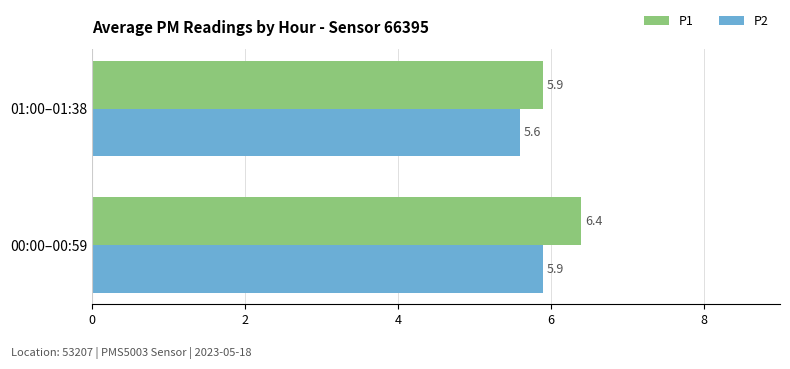

What is the sum of all P1 values?

12.3